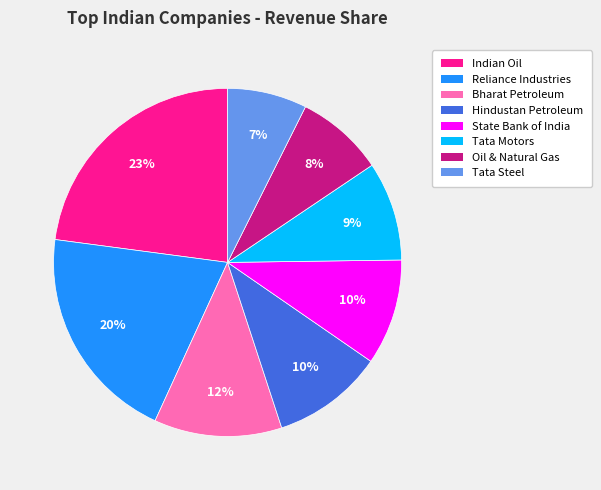

The Indian Oil slice represents 28% of the pie. True or false?

False